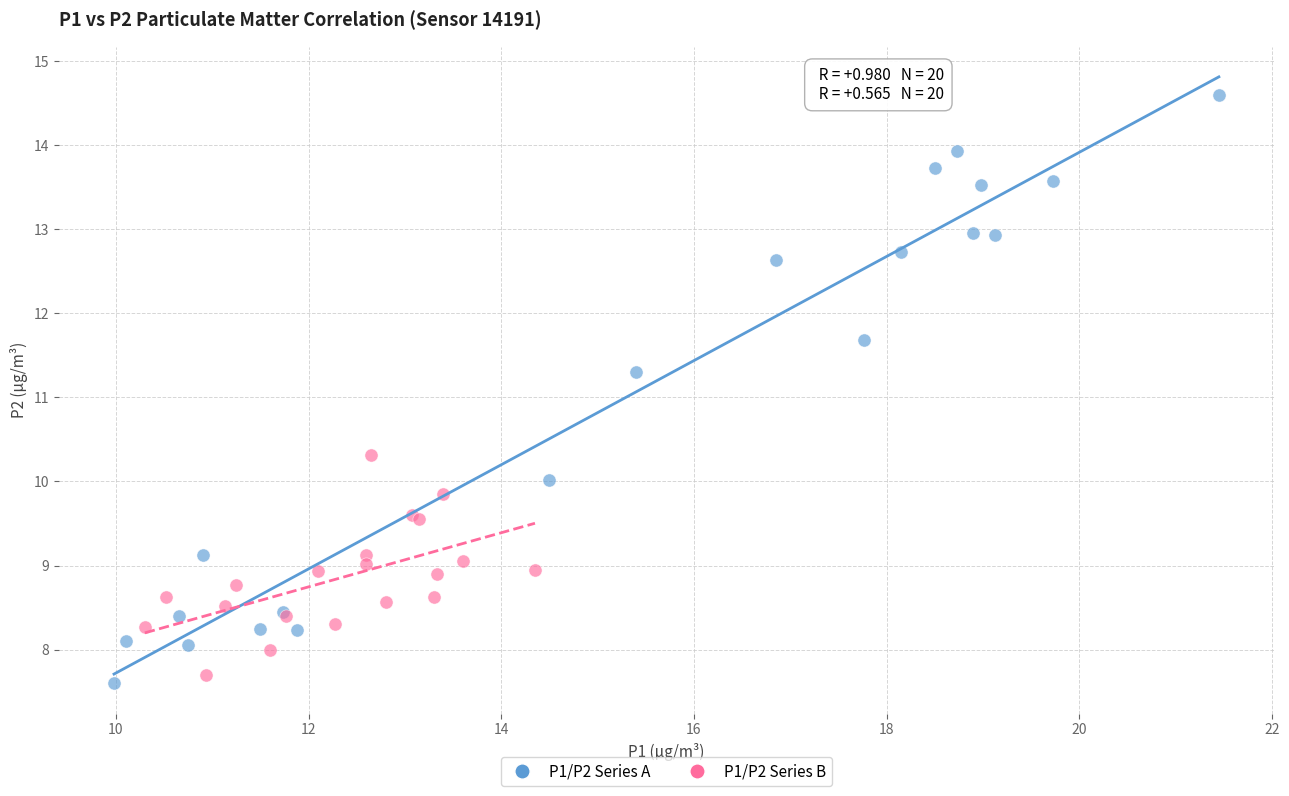

Which series has the largest Y range (max minus min)?

P1/P2 Series A